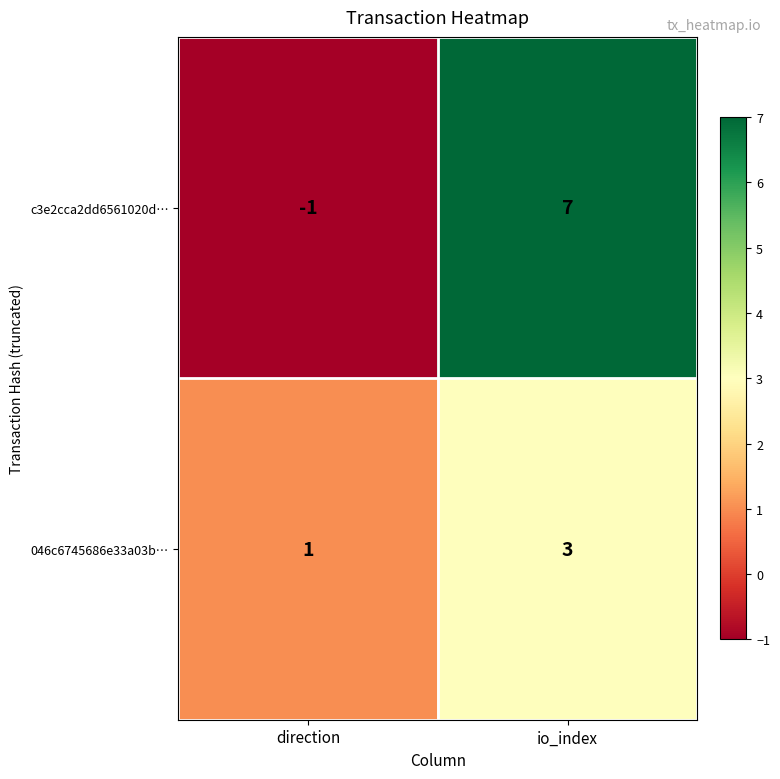

At which category is the sum across all series the highest?

io_index